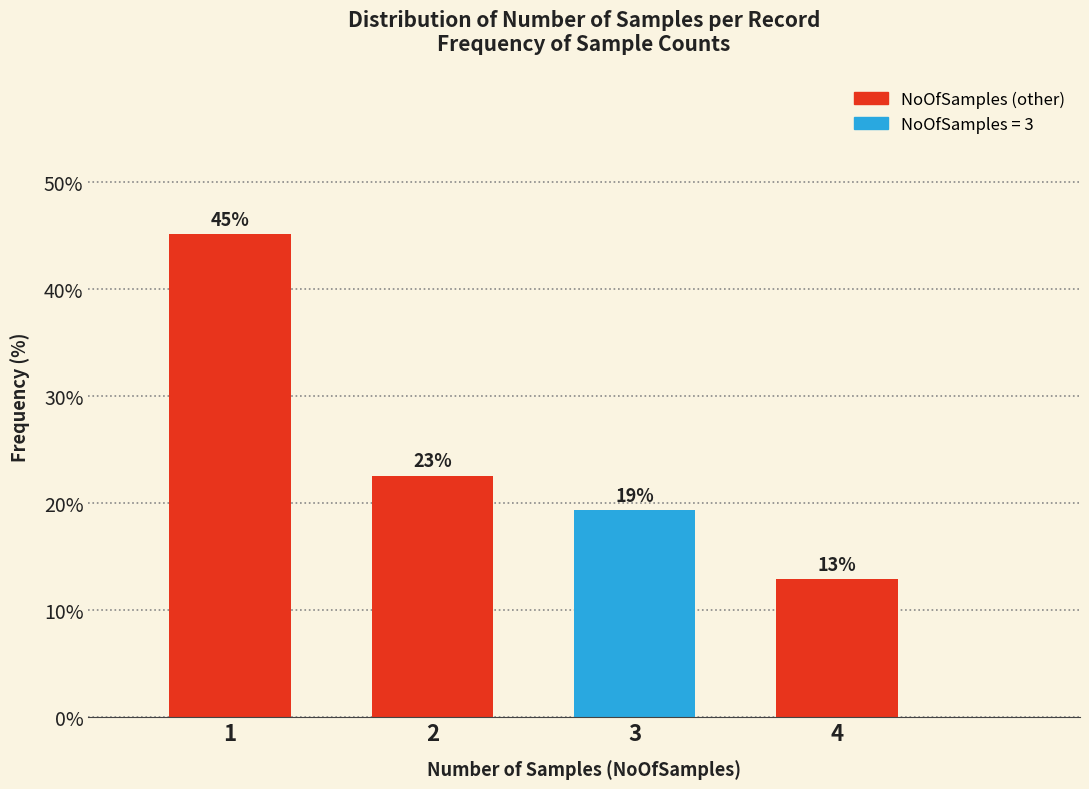

How many bars are there in total?

4